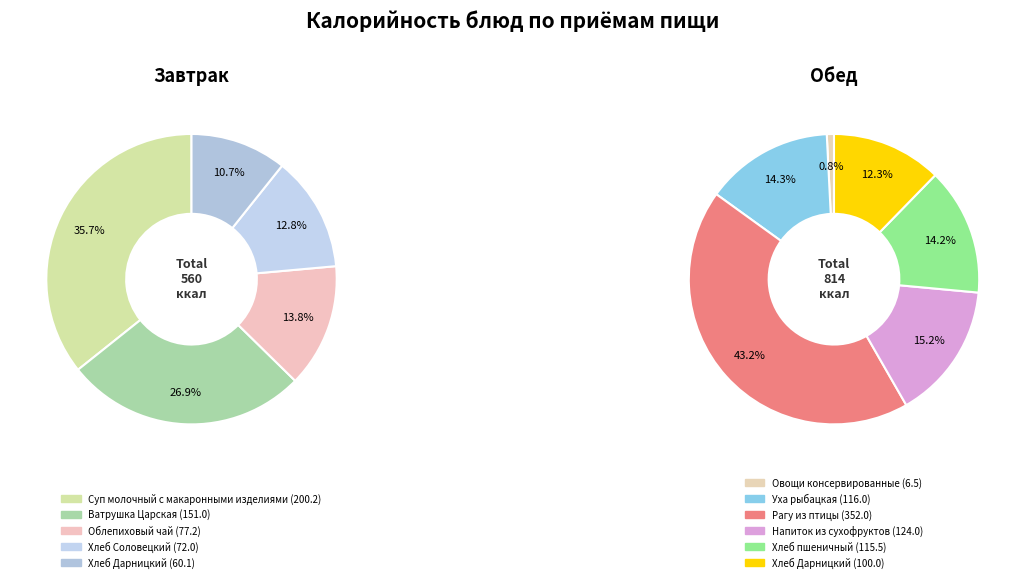

What is the smallest slice in the pie chart?

Овощи консервированные